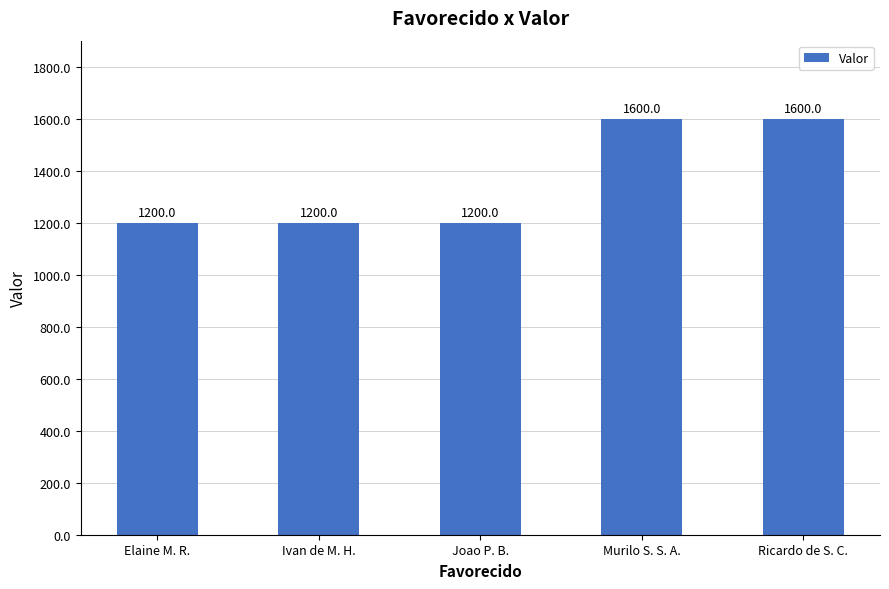

Reading left to right, transcribe all the data shown in this chart.

Elaine M. R.=1200	Ivan de M. H.=1200	Joao P. B.=1200	Murilo S. S. A.=1600	Ricardo de S. C.=1600